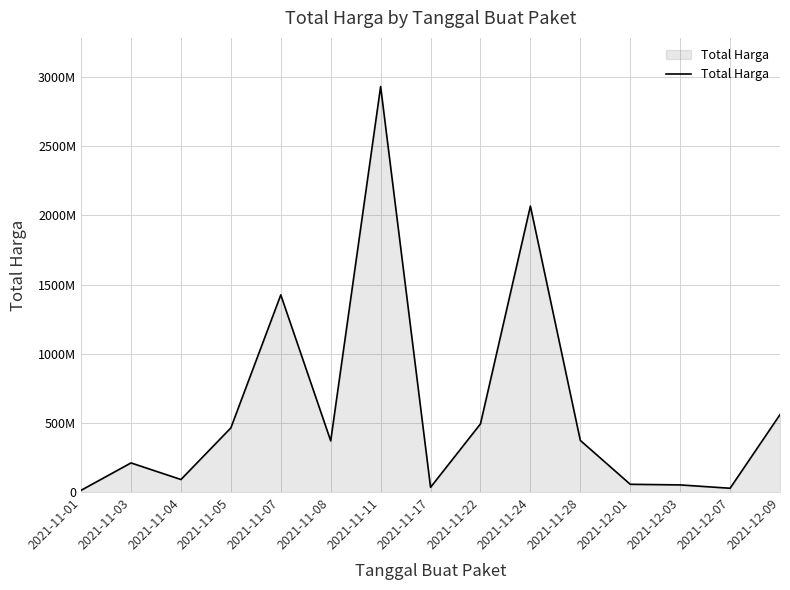

Does the chart have visible grid lines?

Yes